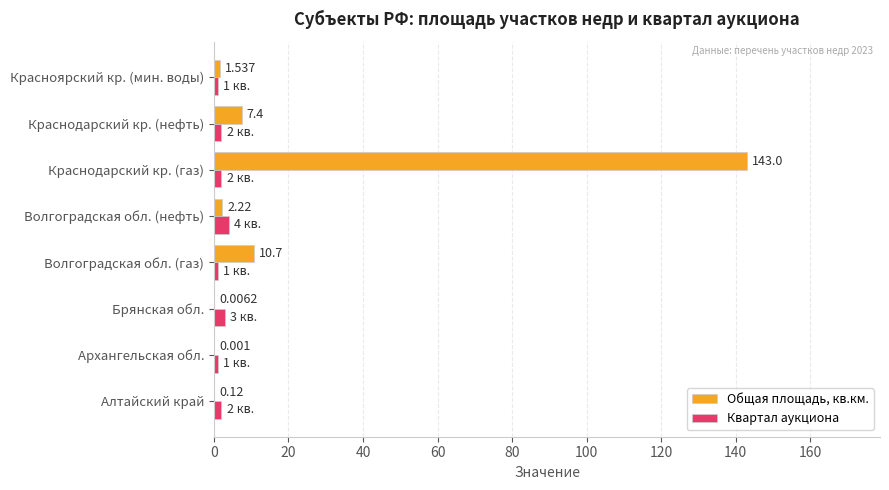

Which series has the widest spread of values?

Общая площадь, кв.км.